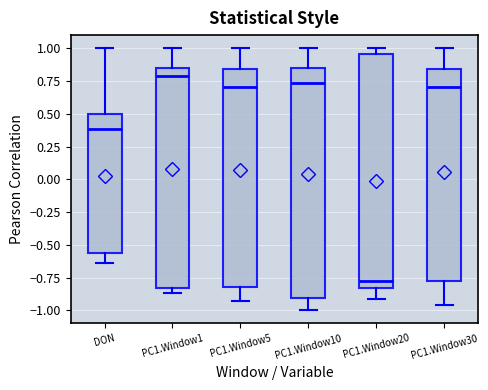

Reading left to right, read every box against the y-axis: the position of its median line, the range the box covers, and the ends of its whiskers. The values are not printed on the chart, so give them approximately, as read against the axis.

DON: median 0.40, box -0.55 to 0.50, whiskers -0.65 to 1.00
PC1.Window1: median 0.80, box -0.85 to 0.85, whiskers -0.85 (just below the box's lower edge) to 1.00
PC1.Window5: median 0.70, box -0.80 to 0.85, whiskers -0.95 to 1.00
PC1.Window10: median 0.75, box -0.90 to 0.85, whiskers -1.00 to 1.00
PC1.Window20: median -0.80, box -0.85 to 0.95, whiskers -0.90 to 1.00
PC1.Window30: median 0.70, box -0.80 to 0.85, whiskers -0.95 to 1.00